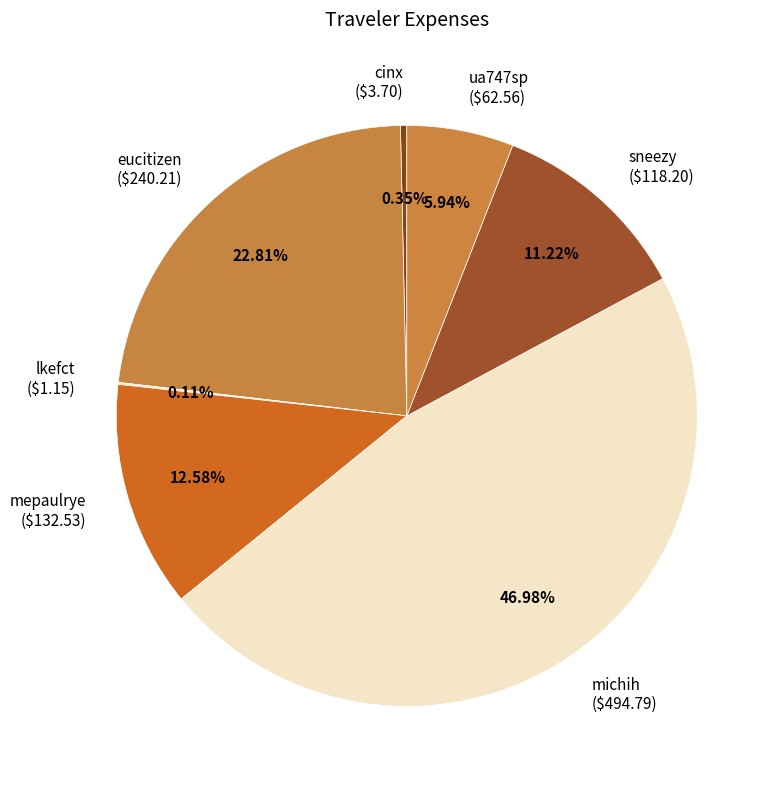

Approximately how many times larger is the value at sneezy compared to mepaulrye?

0.9